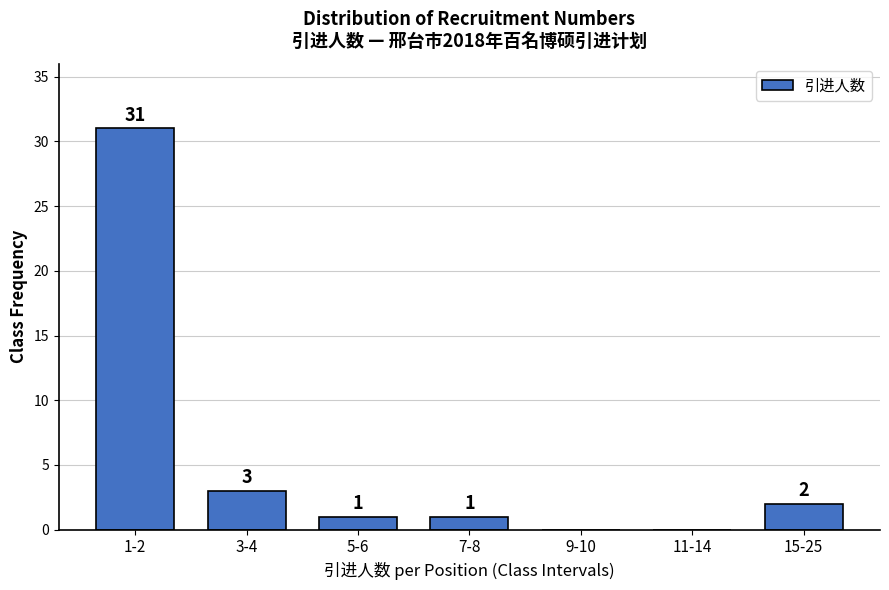

Reading left to right, transcribe all the data shown in this chart.

1-2=31	3-4=3	5-6=1	7-8=1	9-10=0	11-14=0	15-25=2